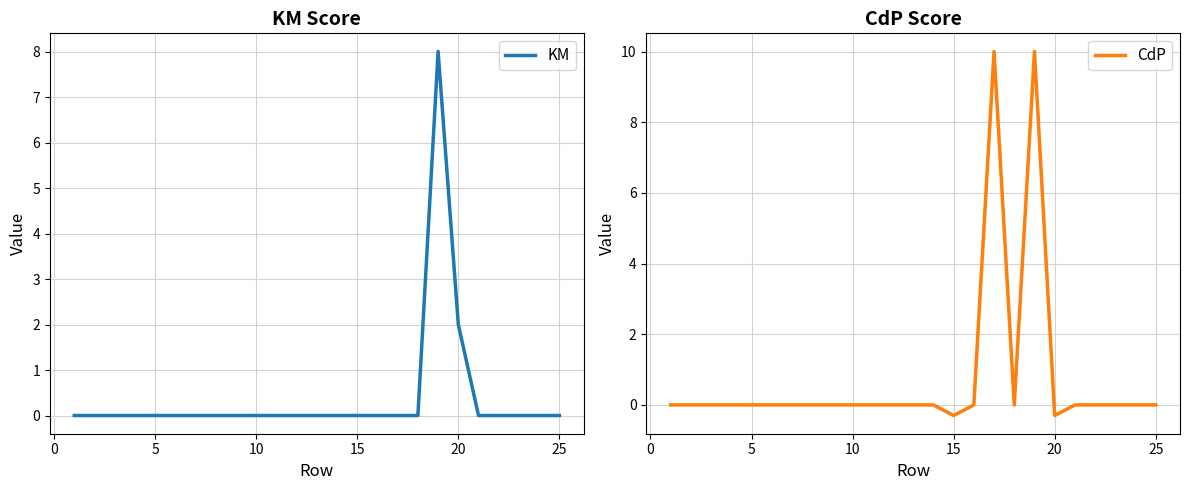

At which label is KM closest to 4?

20